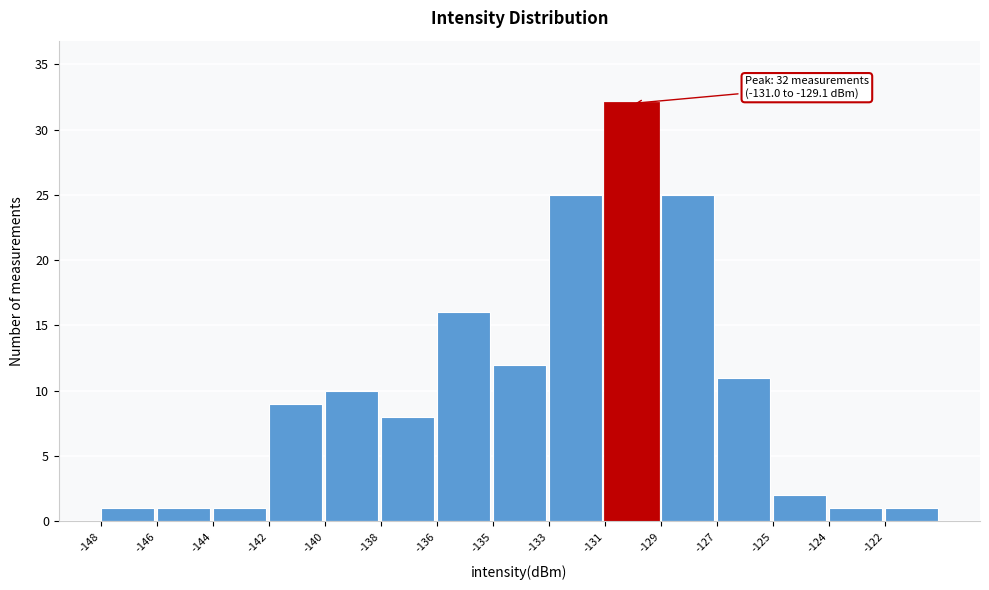

Reading left to right, extract all data points from this chart.

-148=1	-146=1	-144=1	-142=9	-140=10	-138=8	-136=16	-135=12	-133=25	-131=32	-129=25	-127=11	-125=2	-124=1	-122=1